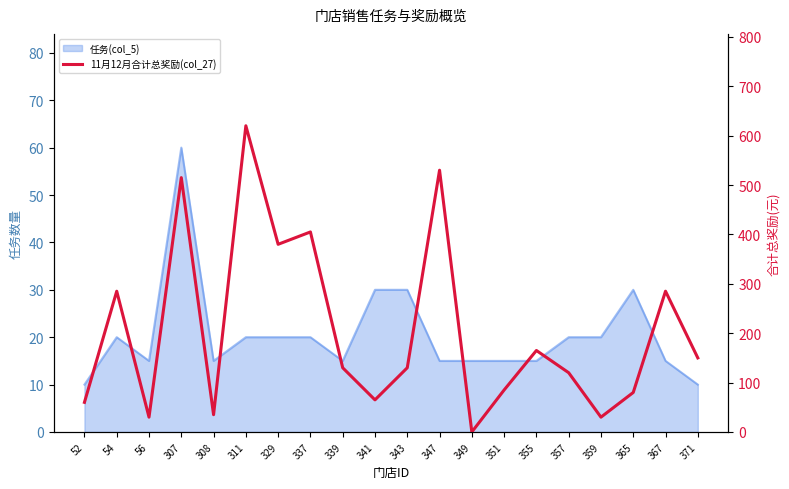

True or false: the data shows 35 at 308.

True